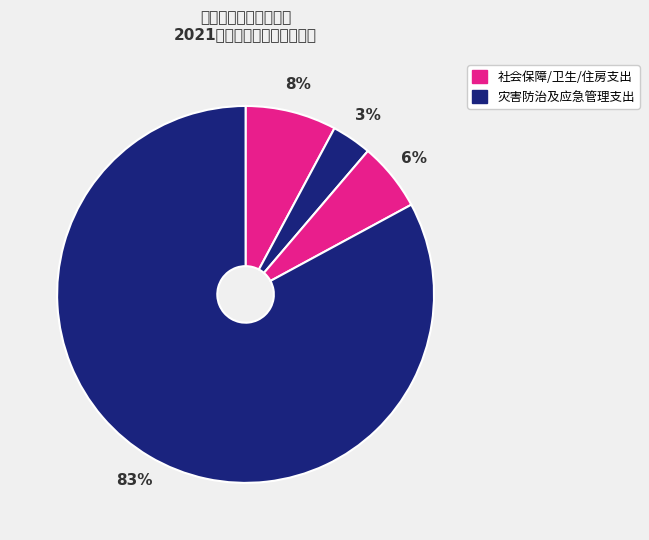

What is the majority slice?

灾害防治及应急管理支出